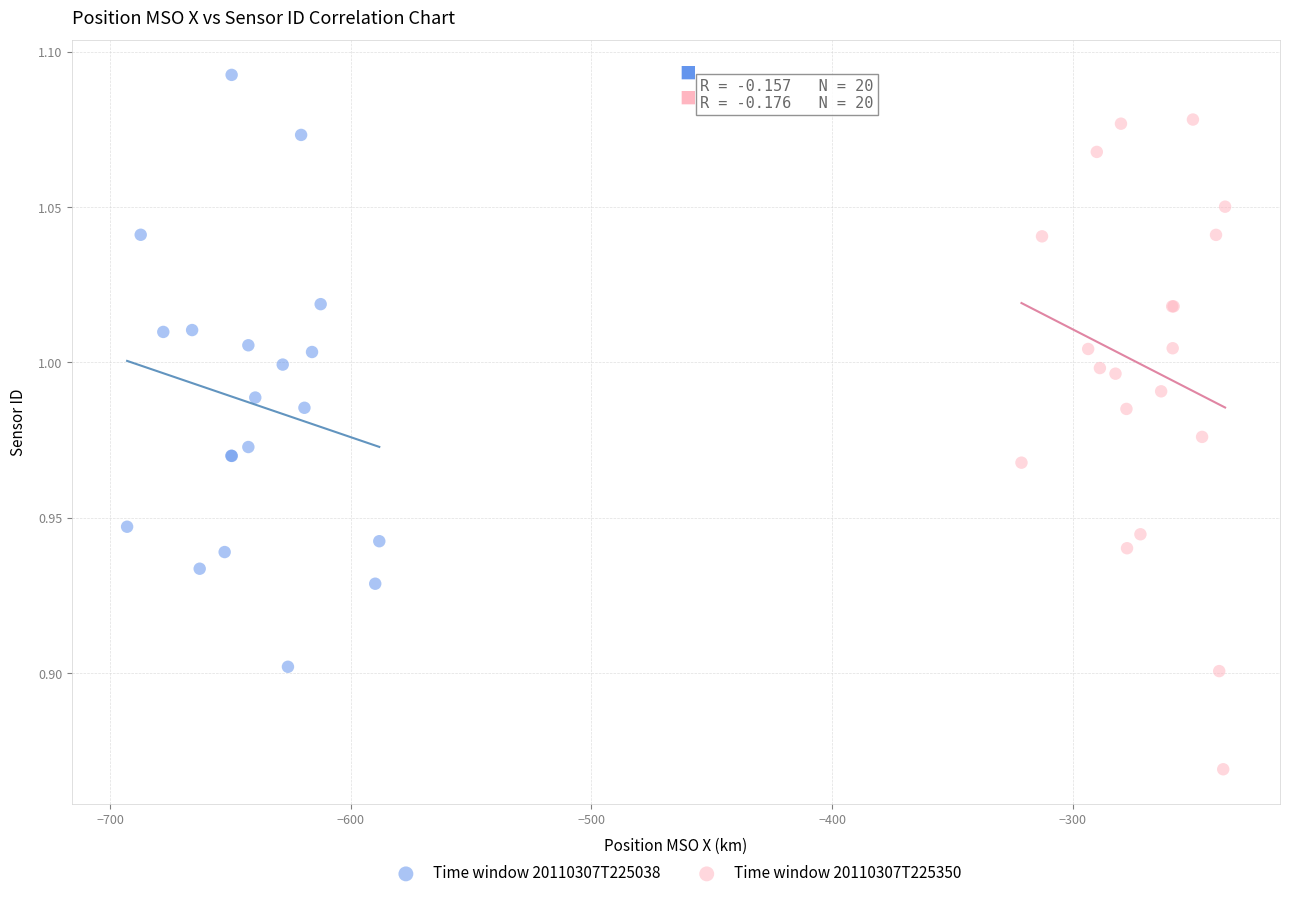

What are all the series names shown in the legend?

Time window 20110307T225038, Time window 20110307T225350